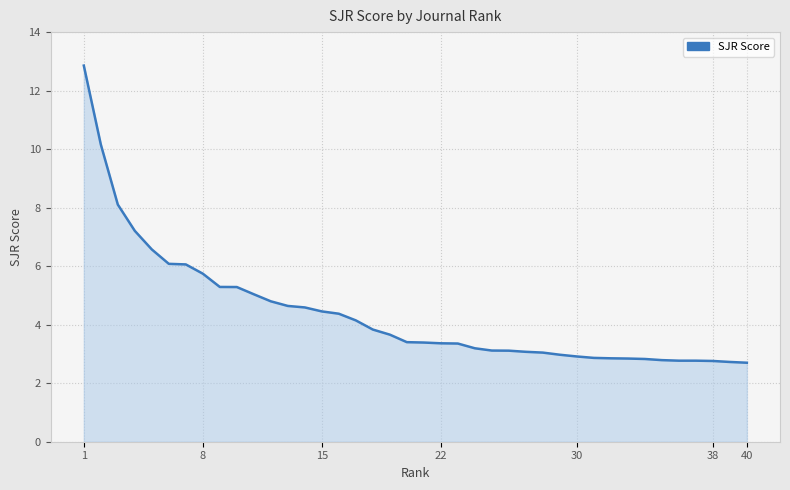

What is the difference between the maximum and minimum values?

10.2